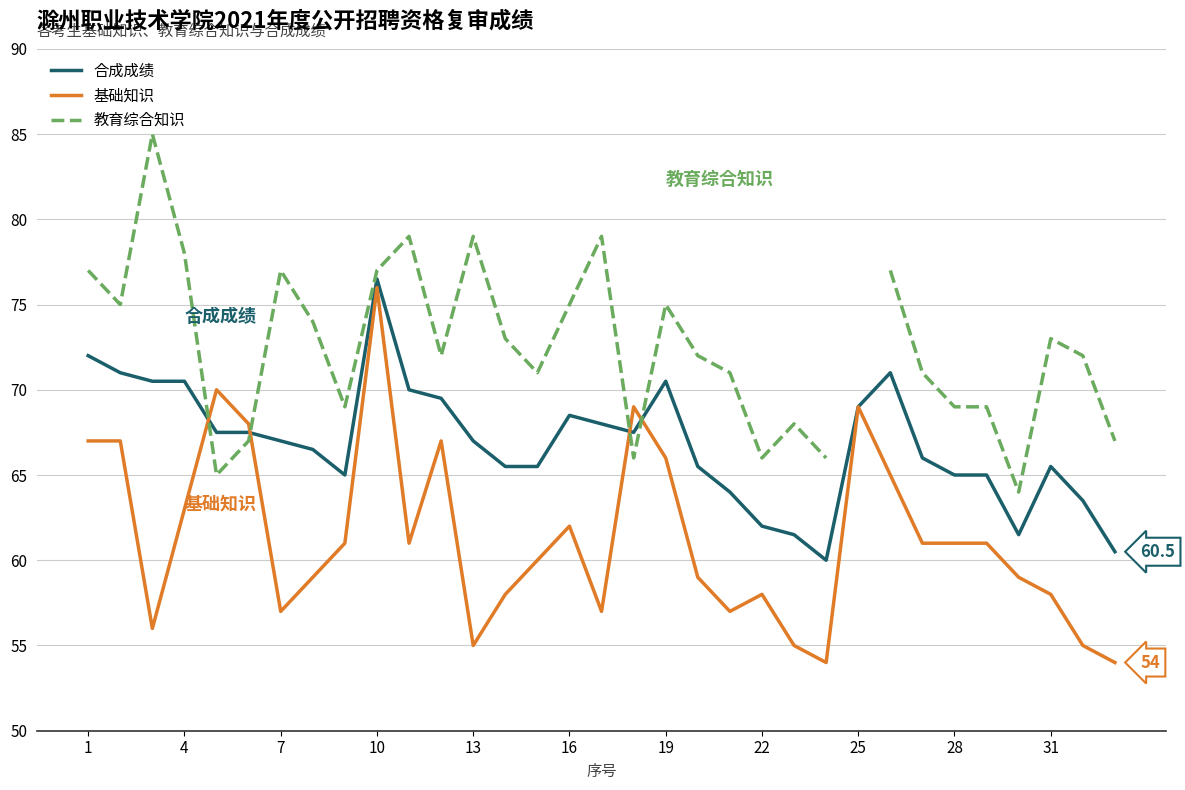

What is the highest value of the 基础知识 series?

76.0